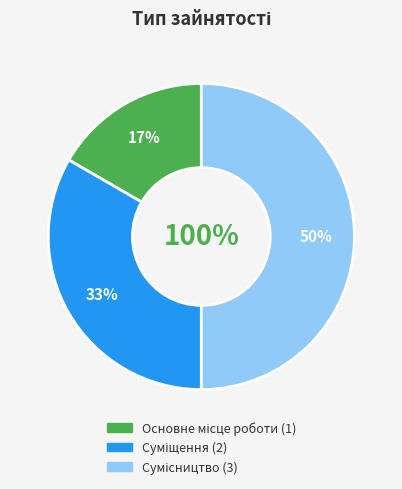

Which has a higher value, Сумісництво or Суміщення?

Сумісництво